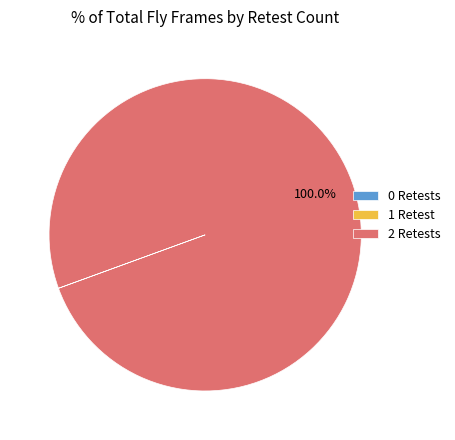

Which category has the biggest portion of the pie?

2 Retests